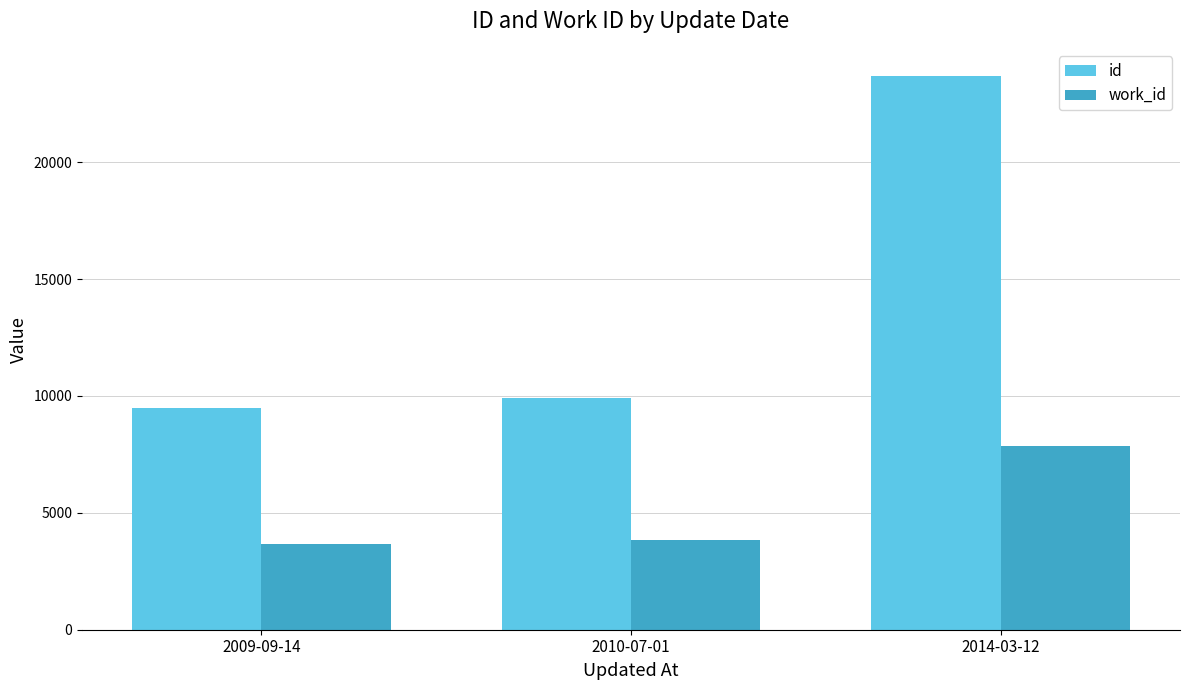

Reading right to left, what are all the values shown in this chart?

id: 2014-03-12=23662	2010-07-01=9899	2009-09-14=9484
work_id: 2014-03-12=7842	2010-07-01=3853	2009-09-14=3656